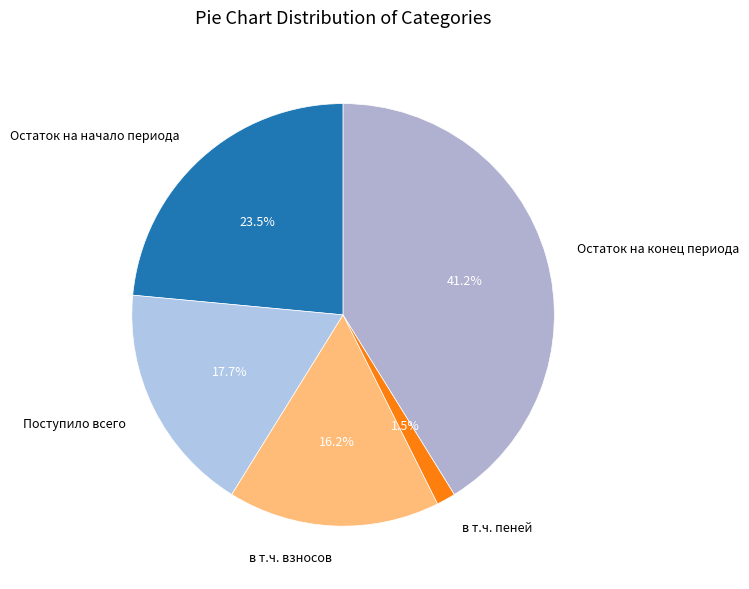

Rank the categories by value from highest to lowest.

Остаток на конец периода, Остаток на начало периода, Поступило всего, в т.ч. взносов, в т.ч. пеней